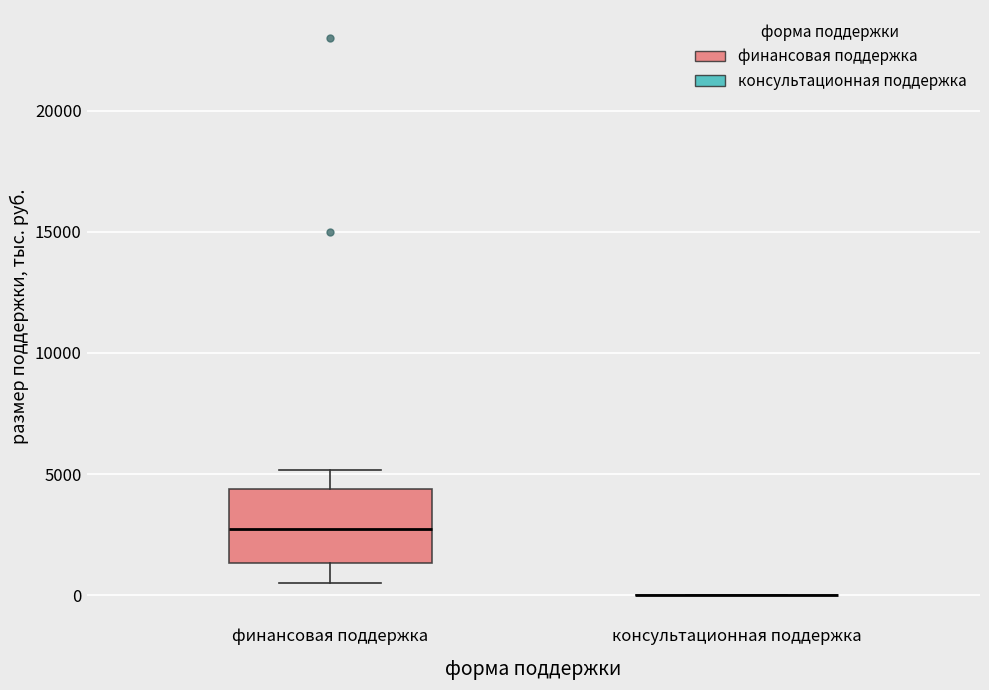

Comparing the boxes themselves (not the whiskers), which one is the tallest?

финансовая поддержка